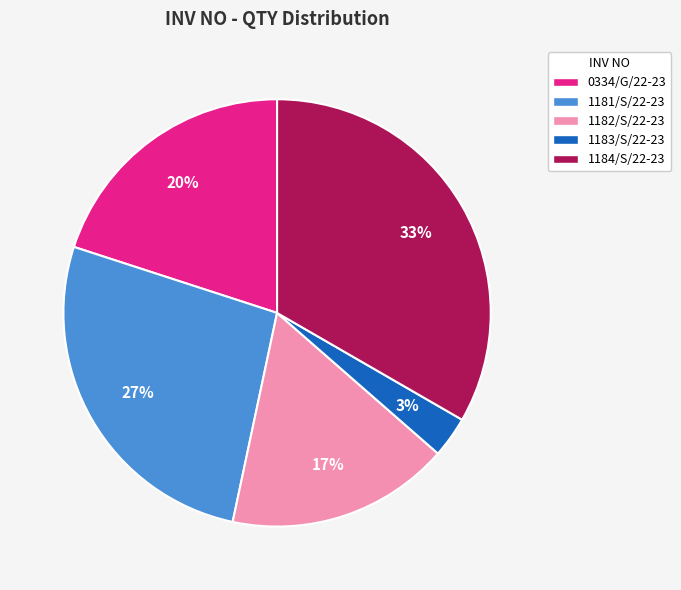

The 1183/S/22-23 slice represents 14% of the pie. True or false?

False